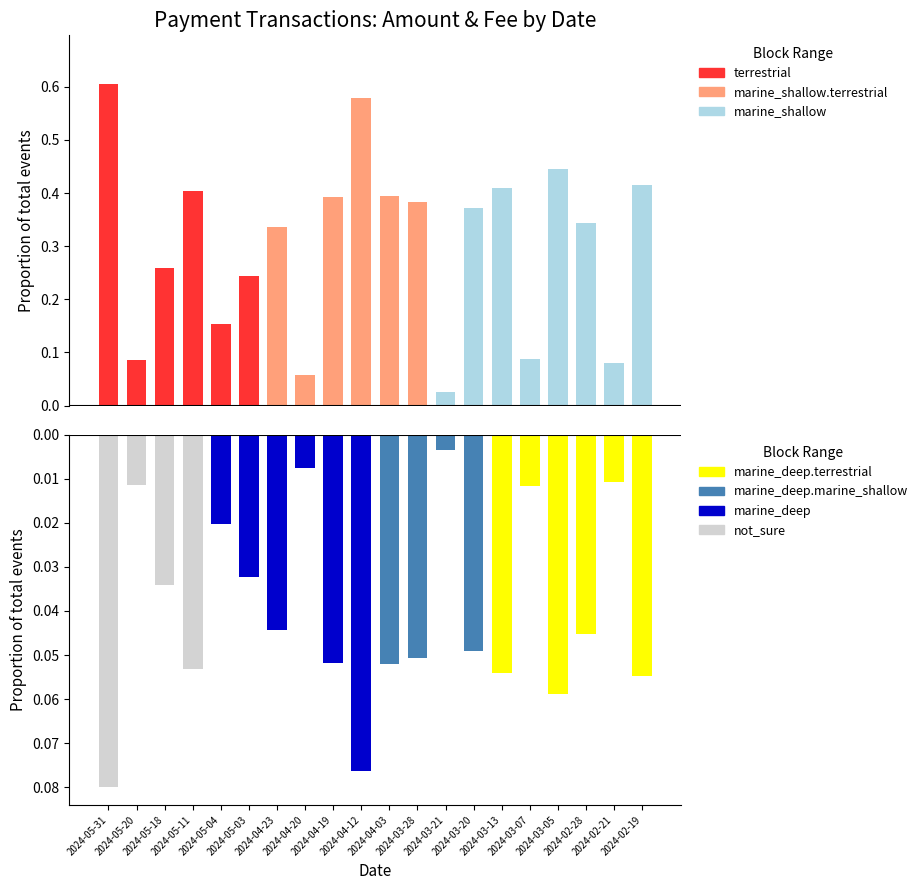

Reading left to right, transcribe all the data shown in this chart.

0.6	0.1	0.3	0.4	0.2	0.2	0.3	0.1	0.4	0.6	0.4	0.4	0.0	0.4	0.4	0.1	0.4	0.3	0.1	0.4